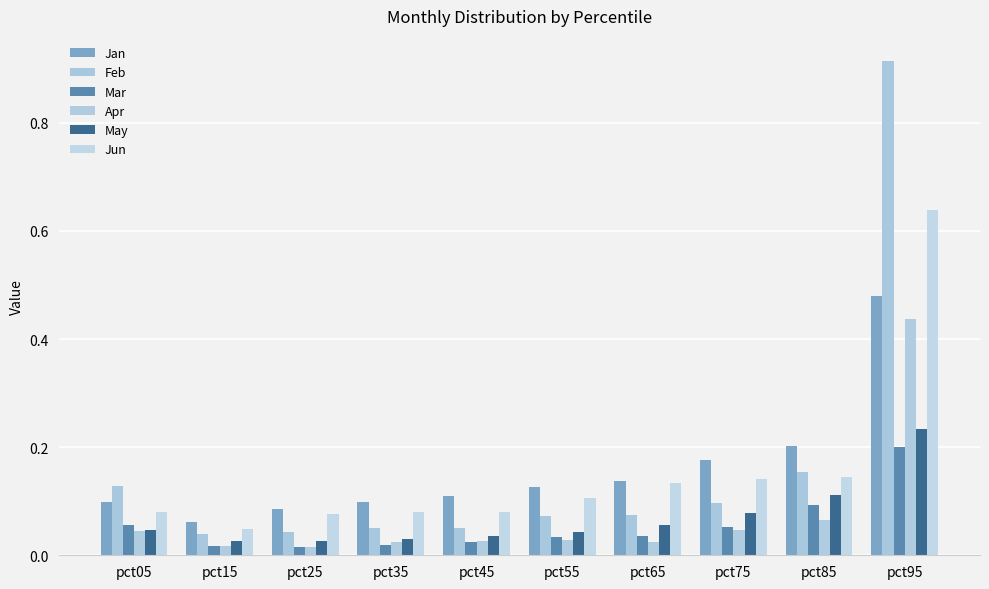

Which series changed the most between pct75 and pct85?

Feb